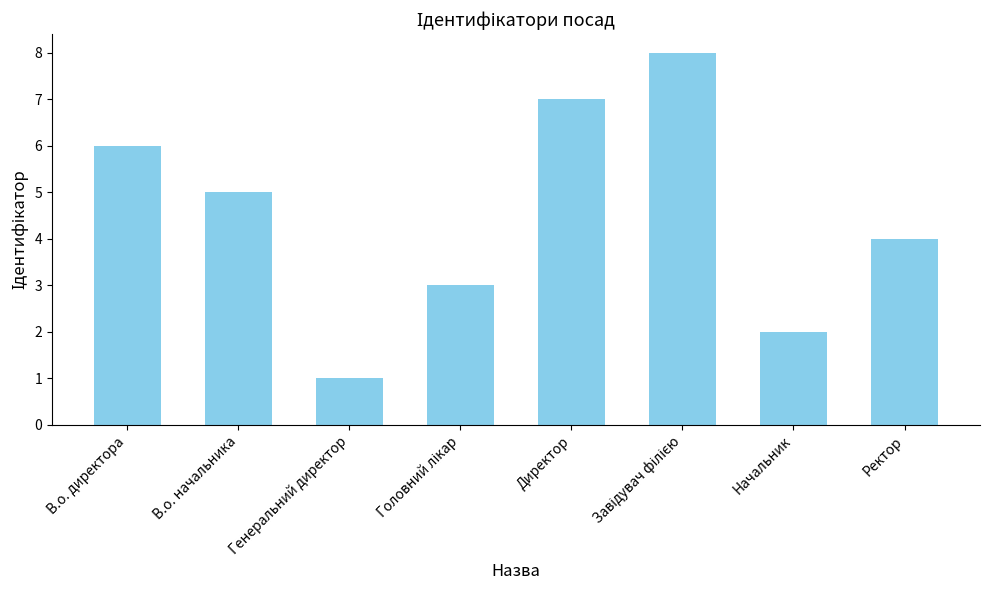

Reading left to right, list all the values displayed in this chart.

6	5	1	3	7	8	2	4